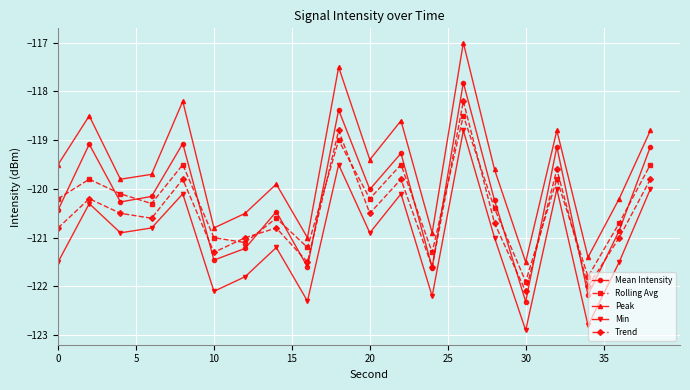

List the series in order of their peak value, highest first.

Peak, Mean Intensity, Trend, Rolling Avg, Min